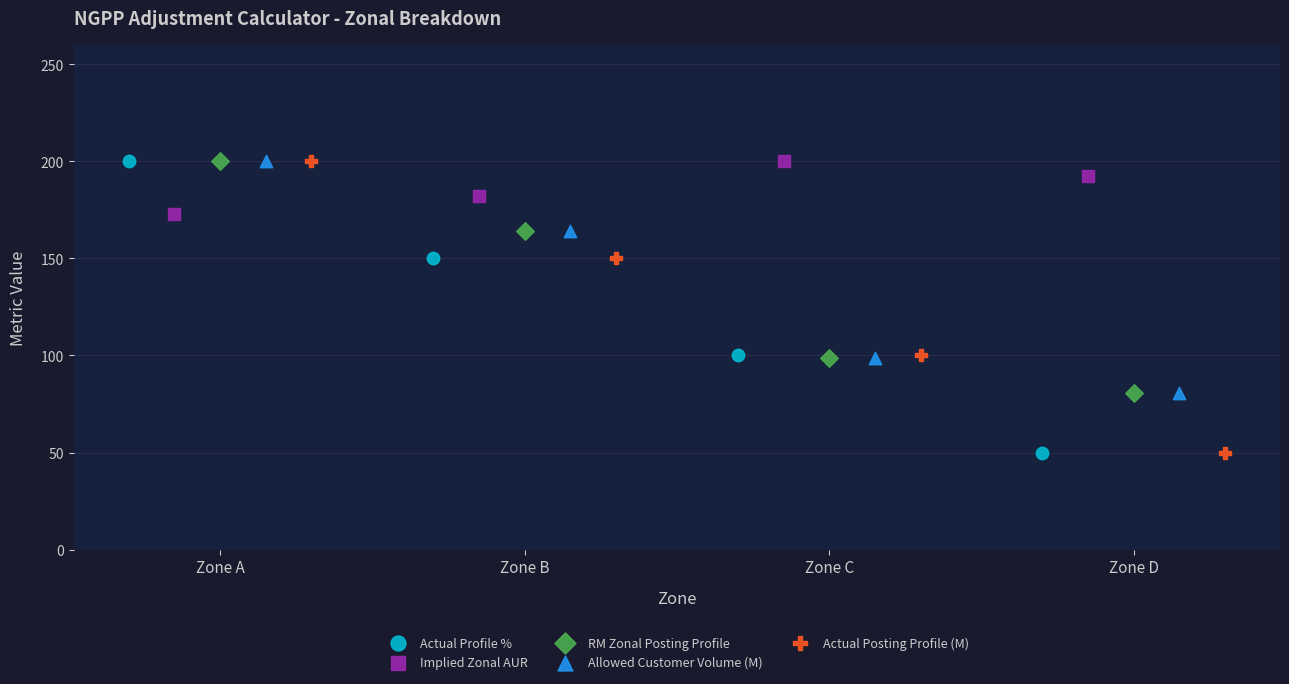

What are all the series names shown in the legend?

Actual Profile %, Implied Zonal AUR, RM Zonal Posting Profile, Allowed Customer Volume (M), Actual Posting Profile (M)